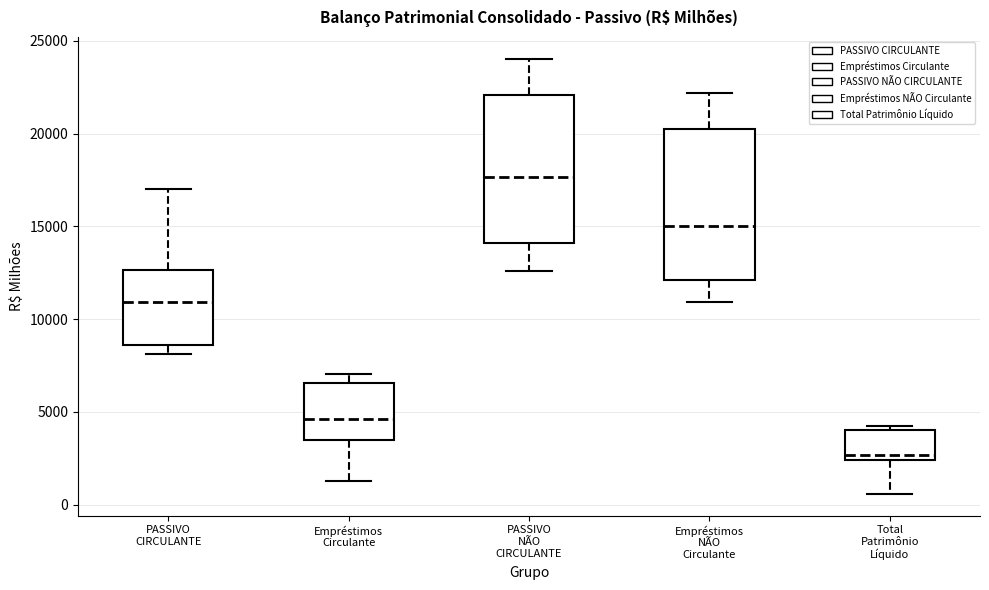

Reading left to right, read every box against the y-axis: the position of its median line, the range the box covers, and the ends of its whiskers. The values are not printed on the chart, so give them approximately, as read against the axis.

PASSIVO CIRCULANTE: median 11000, box 8500 to 12500, whiskers 8000 to 17000
Empréstimos Circulante: median 4500, box 3500 to 6500, whiskers 1500 to 7000
PASSIVO NÃO CIRCULANTE: median 17500, box 14000 to 22000, whiskers 12500 to 24000
Empréstimos NÃO Circulante: median 15000, box 12000 to 20000, whiskers 11000 to 22000
Total Patrimônio Líquido: median 2500 (just above the box's lower edge), box 2500 to 4000, whiskers 500 to 4500